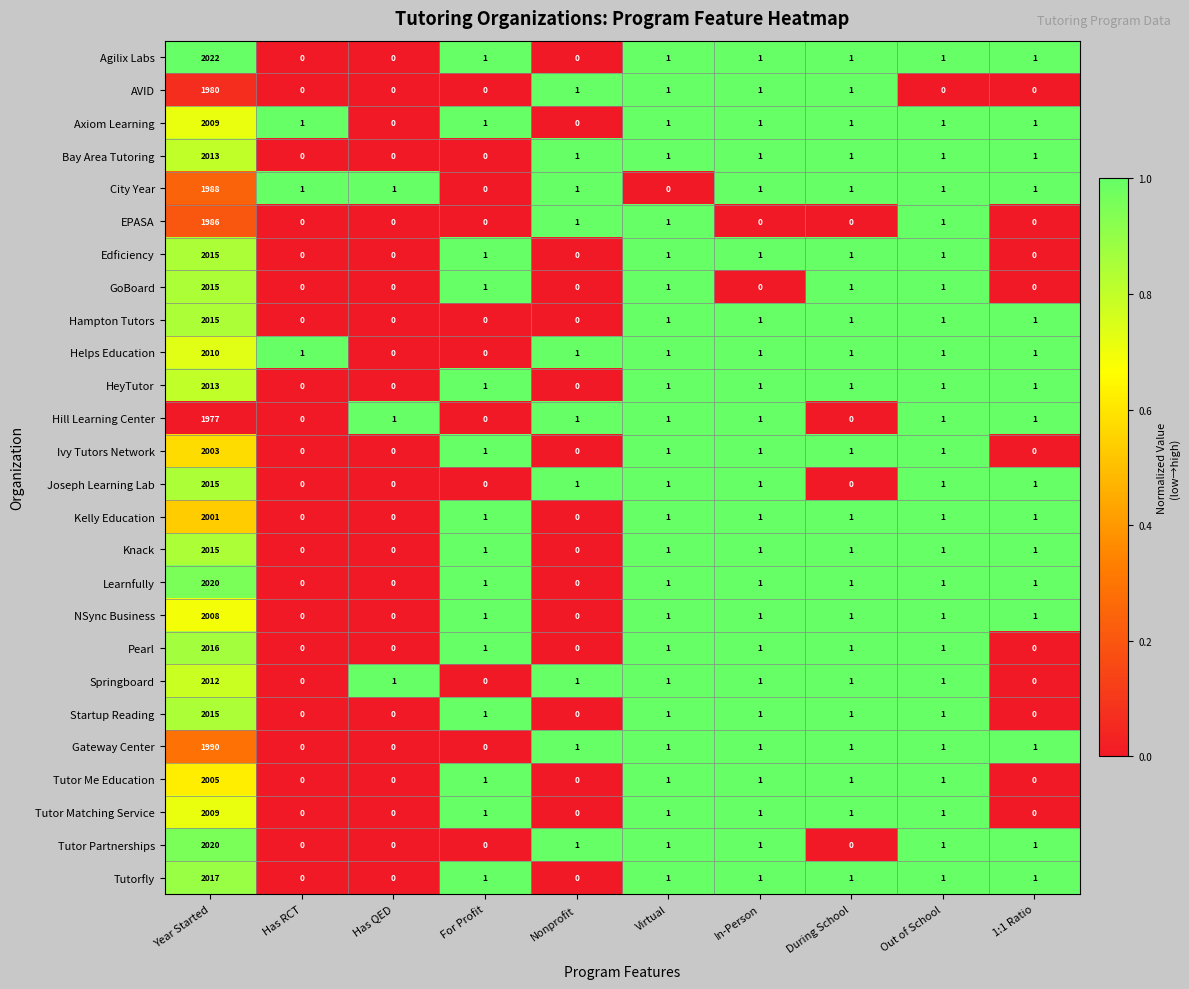

The Edficiency series shows 1096 at 1:1 Ratio. True or false?

False